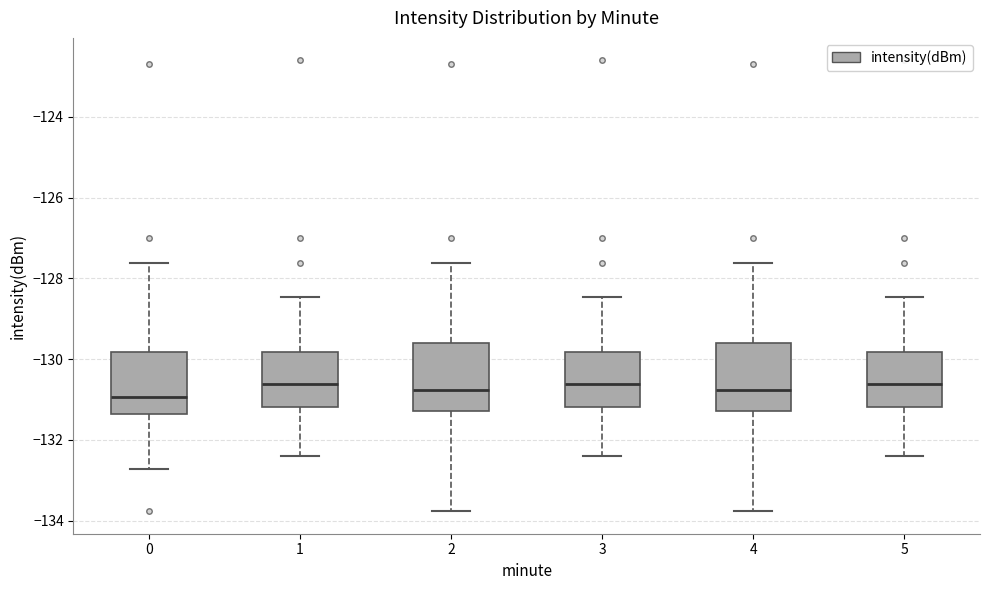

Reading left to right, transcribe this box plot: for each box, give where its median line is, the range the box spans, and where its two whiskers end, as read against the y-axis. The values are not printed on the chart, so give them approximately, as read against the axis.

0: median -131.0, box -131.4 to -129.8, whiskers -132.8 to -127.6
1: median -130.6, box -131.2 to -129.8, whiskers -132.4 to -128.4
2: median -130.8, box -131.2 to -129.6, whiskers -133.8 to -127.6
3: median -130.6, box -131.2 to -129.8, whiskers -132.4 to -128.4
4: median -130.8, box -131.2 to -129.6, whiskers -133.8 to -127.6
5: median -130.6, box -131.2 to -129.8, whiskers -132.4 to -128.4